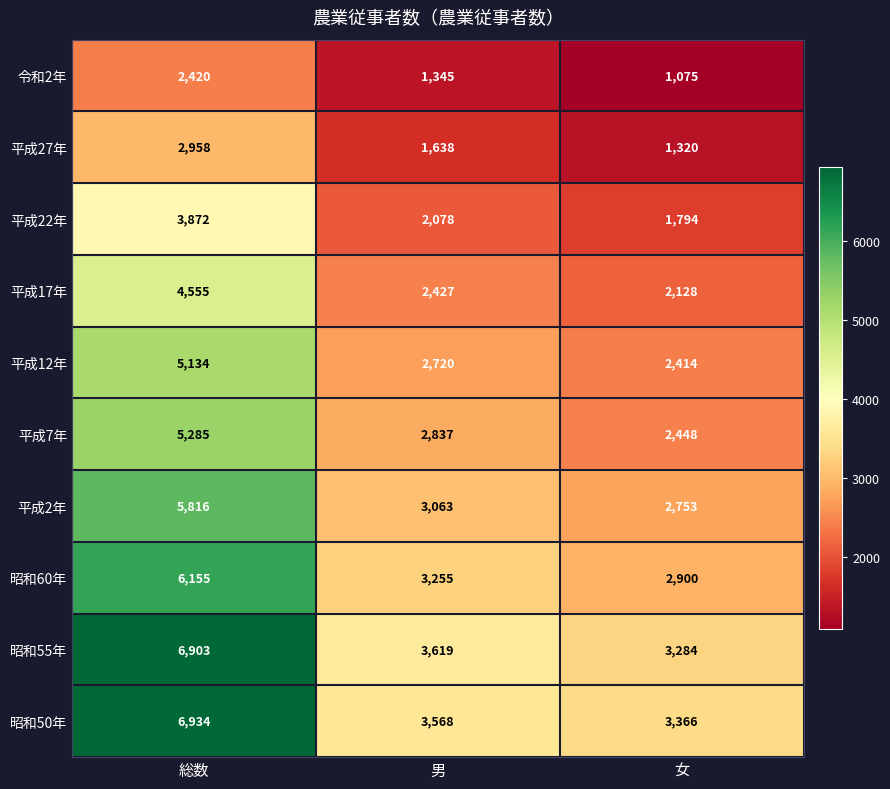

Count the 令和2年 values in the range 1075 to 2420.

3